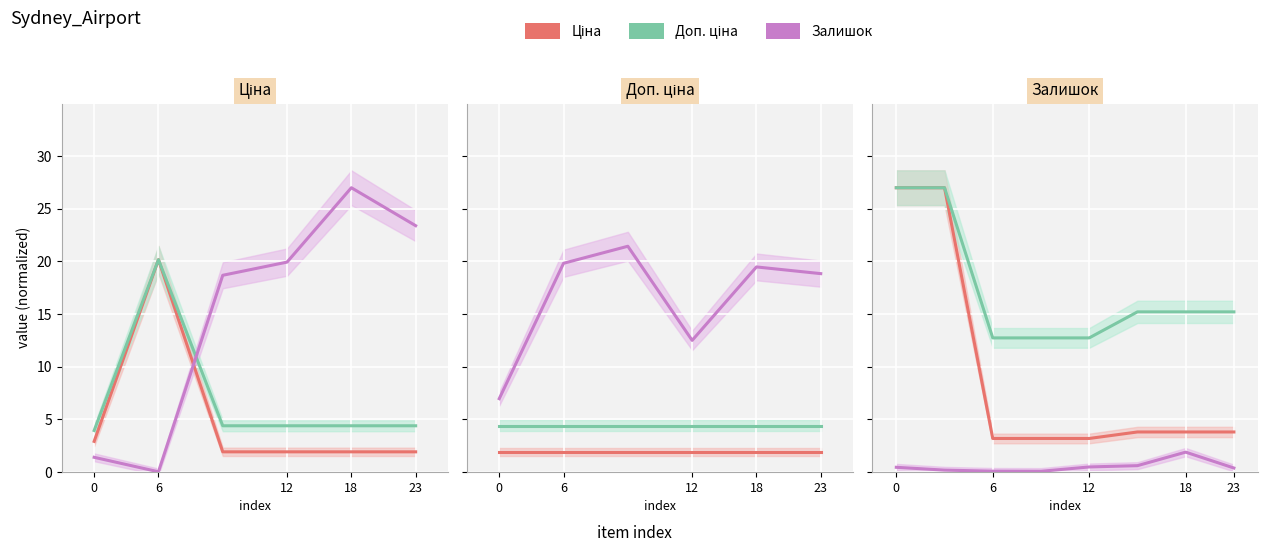

True or false: Доп. ціна has a value of 22.3 at 6.

False